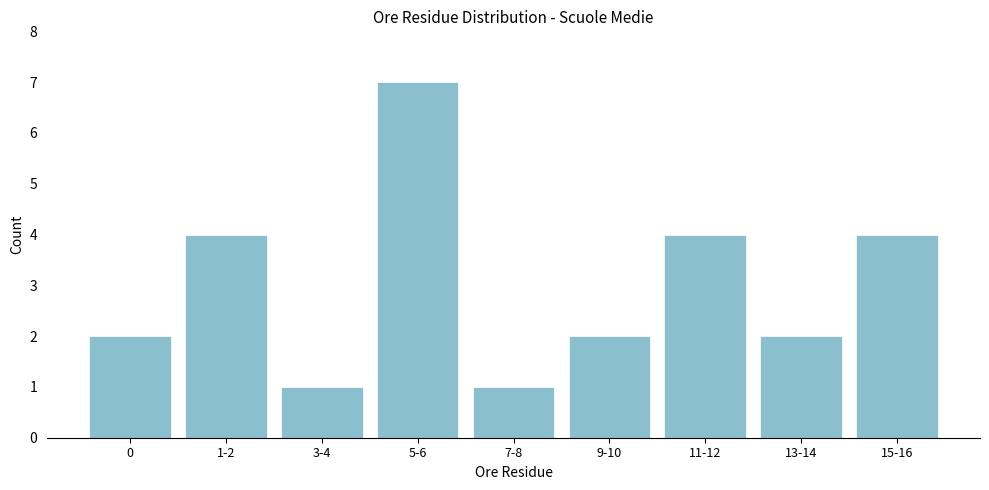

Reading right to left, what are all the values shown in this chart?

15-16=4	13-14=2	11-12=4	9-10=2	7-8=1	5-6=7	3-4=1	1-2=4	0=2